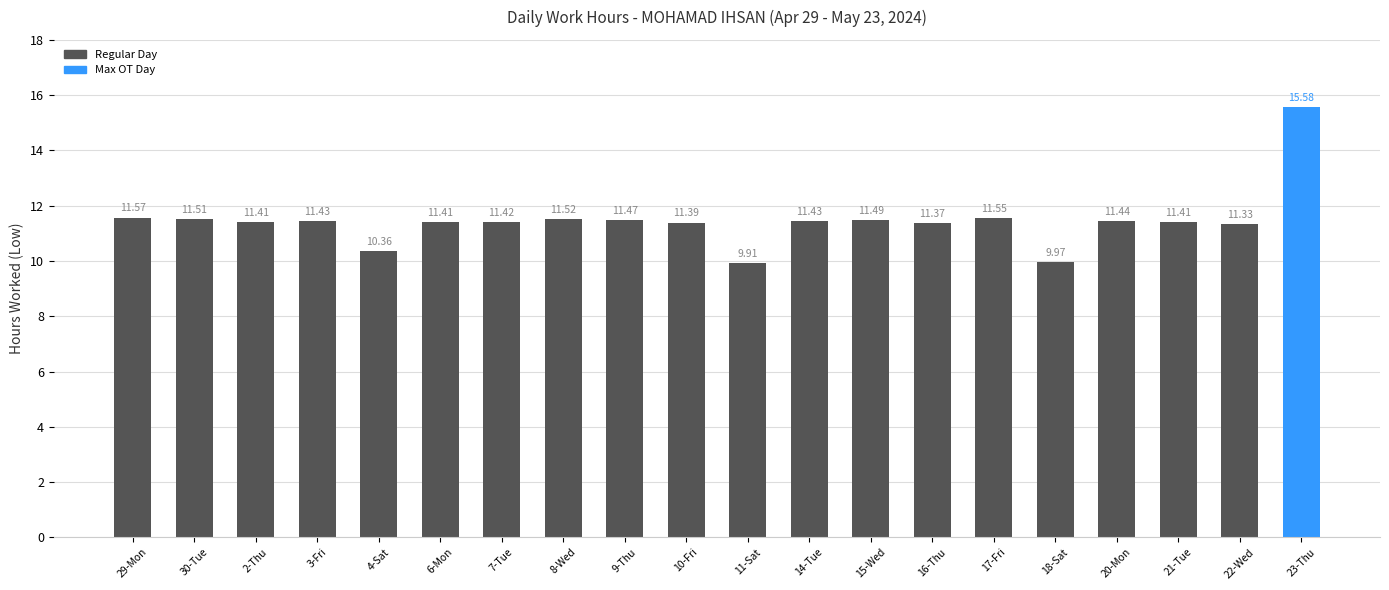

Which has a higher value, 22-Wed or 23-Thu?

23-Thu